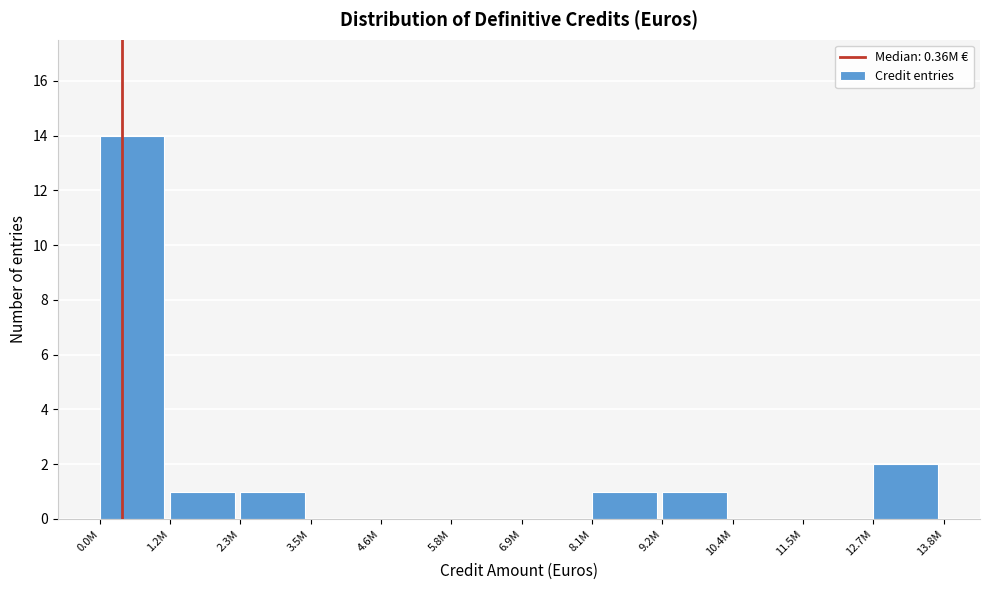

Reading left to right, transcribe all the data shown in this chart.

0.0M=14	1.2M=1	2.3M=1	3.5M=0	4.6M=0	5.8M=0	6.9M=0	8.1M=1	9.2M=1	10.4M=0	11.5M=0	12.7M=2